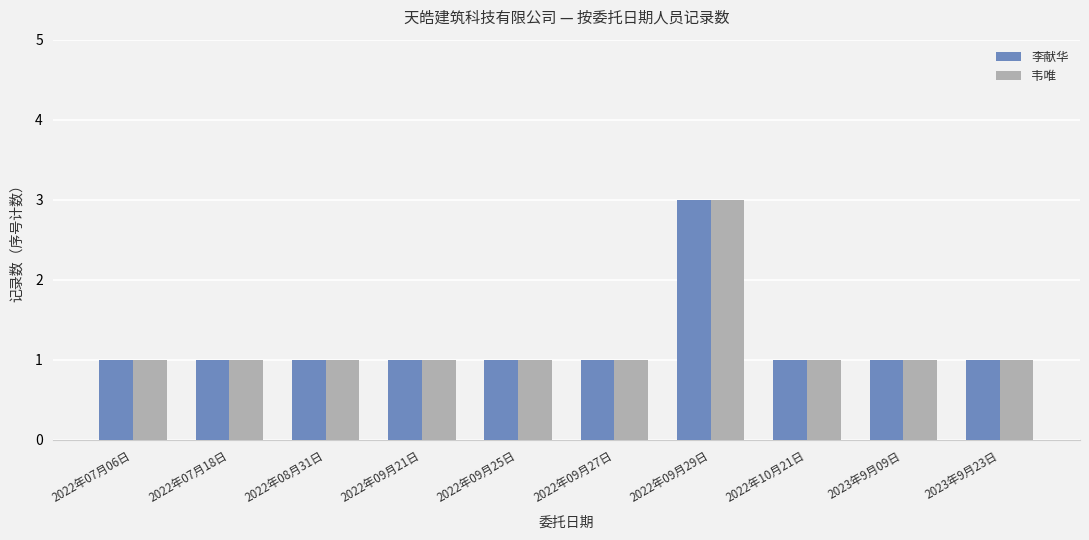

What is the maximum value shown in the chart?

3